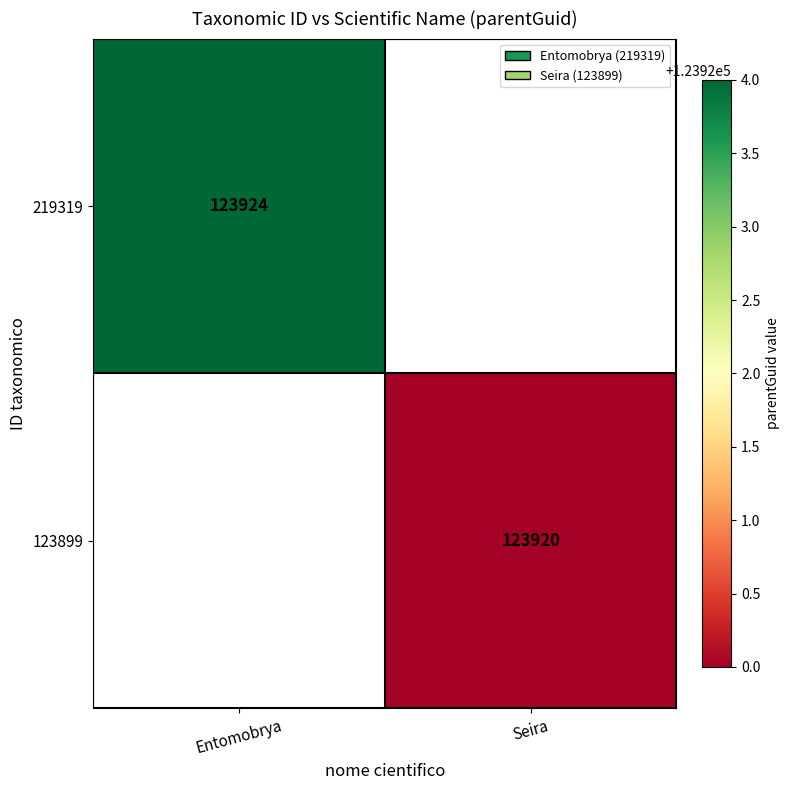

How many data points does each series have?

2